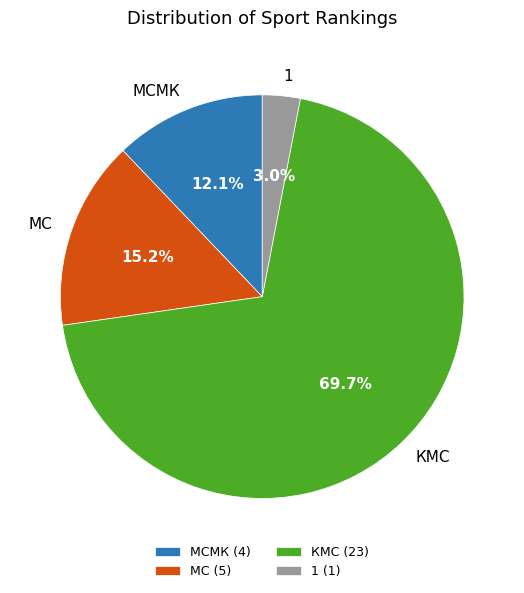

How many slices are in this pie chart?

4